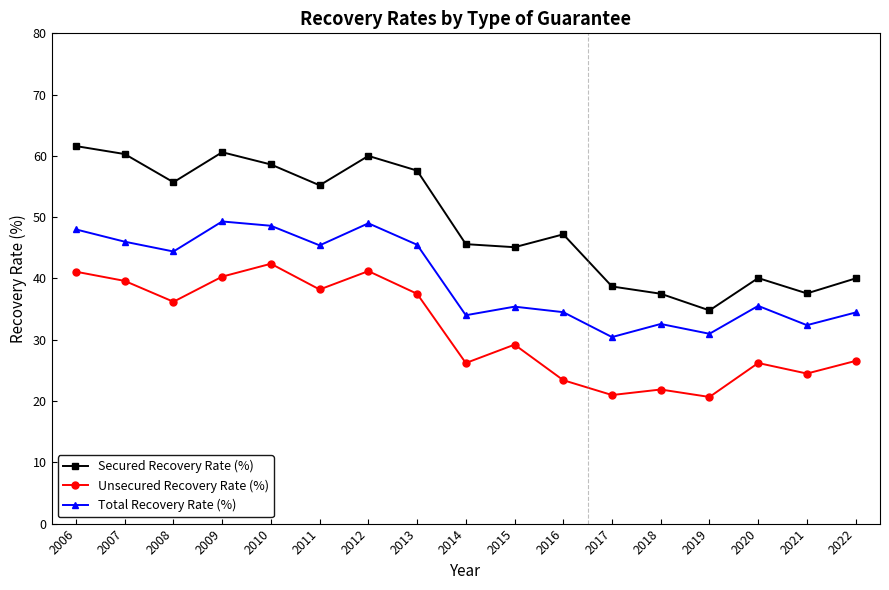

What is the sum of all Secured Recovery Rate (%) values?

836.1